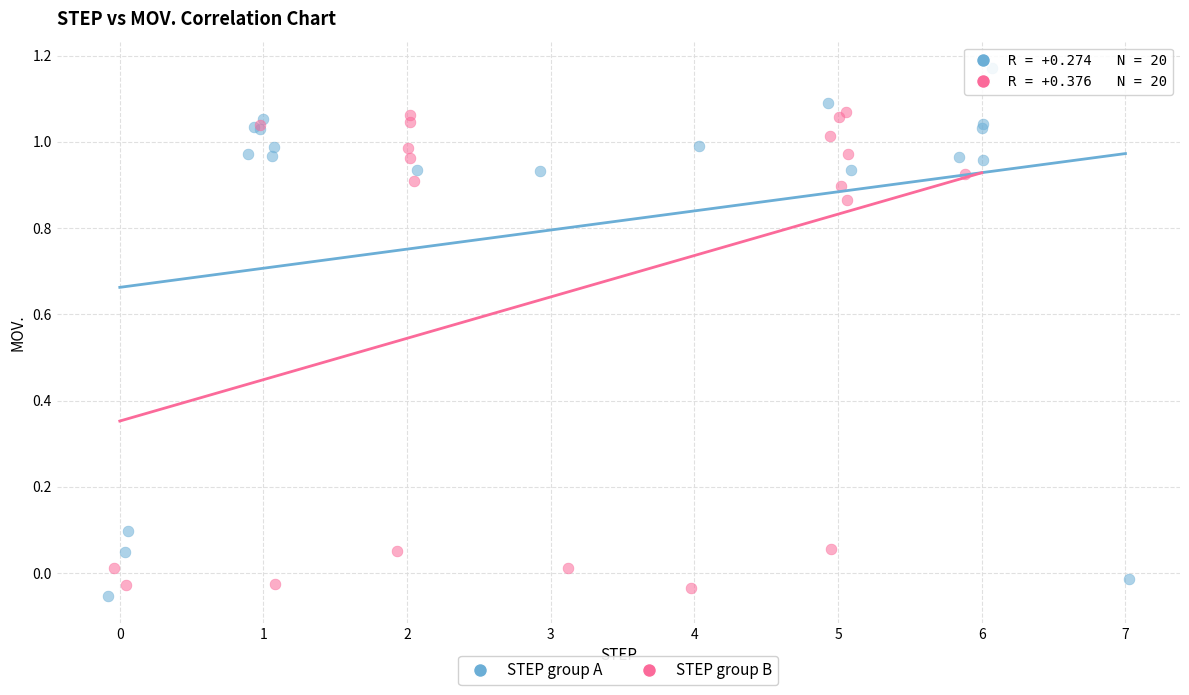

Which series has the largest Y range (max minus min)?

STEP group A